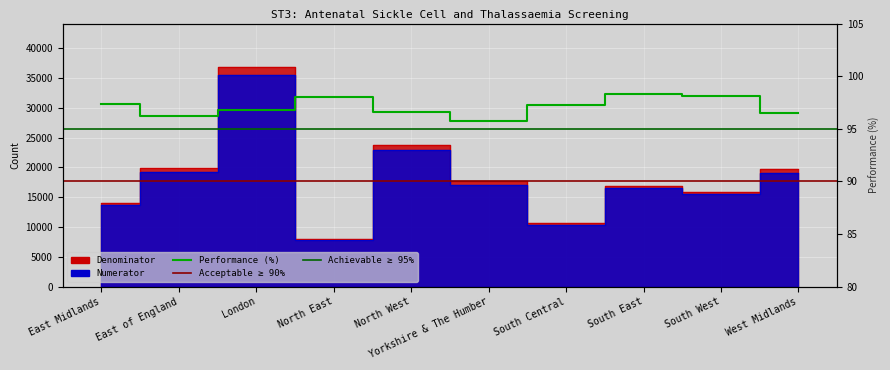

What is the difference between the maximum and minimum values in the Denominator series?

28854.0